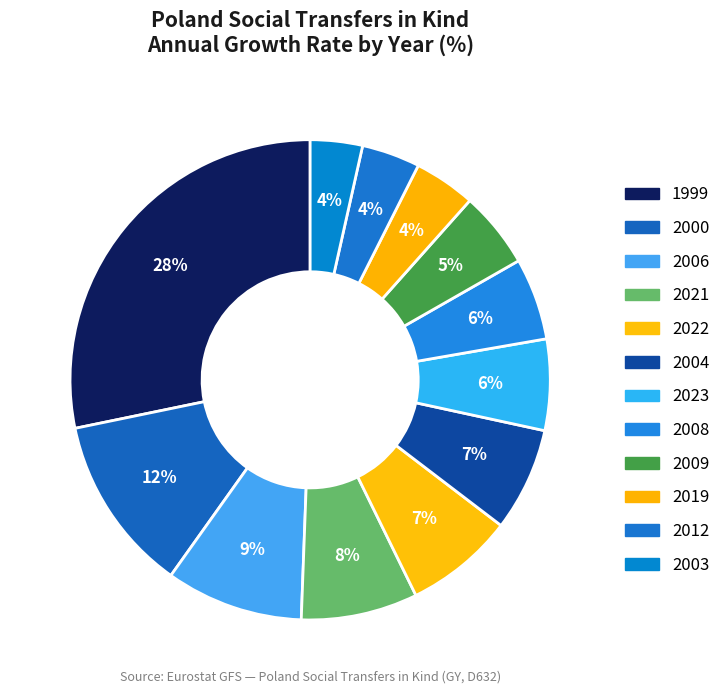

The 2009 slice represents 1% of the pie. True or false?

False